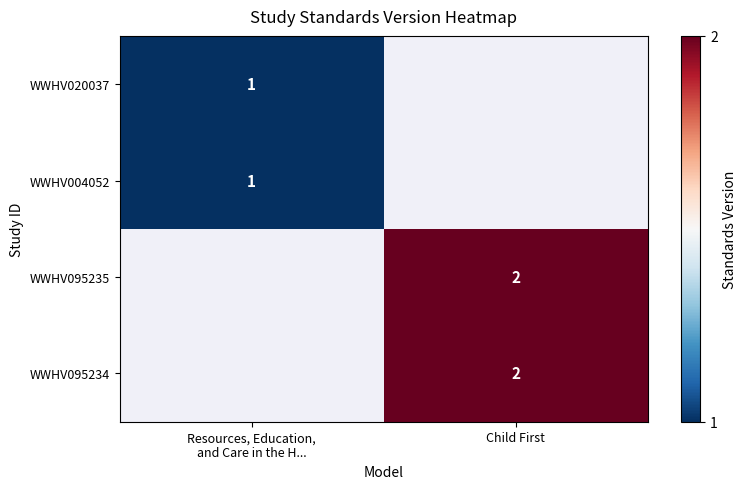

The value of WWHV095234 at Child First is 1. True or false?

False